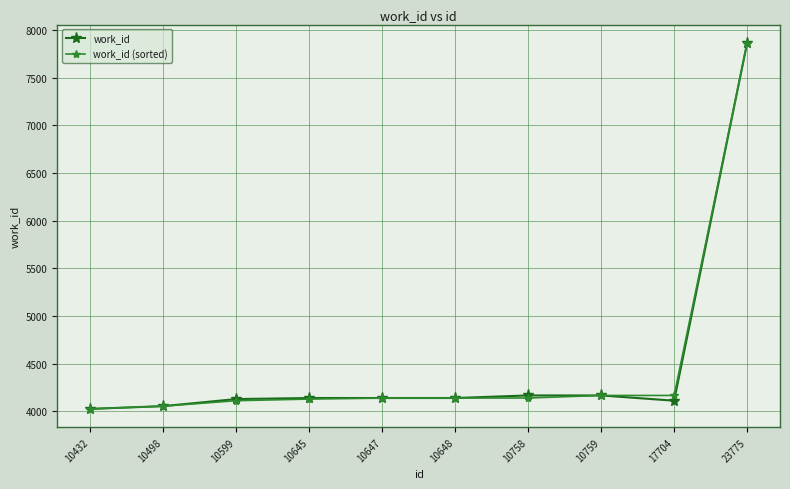

At which category is the sum across all series the highest?

23775